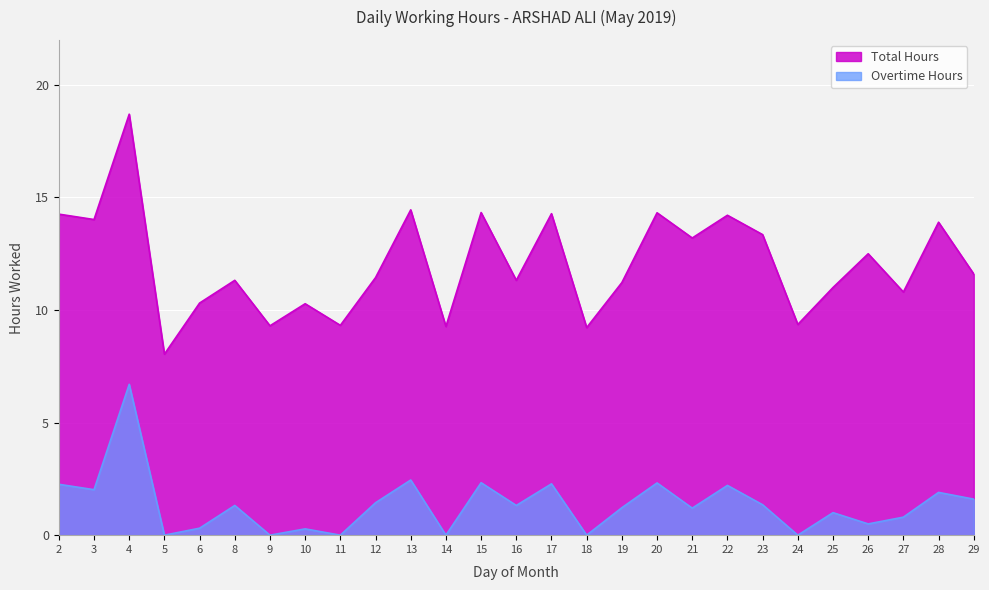

Is it true that Total Hours equals 18.6 at 3?

False